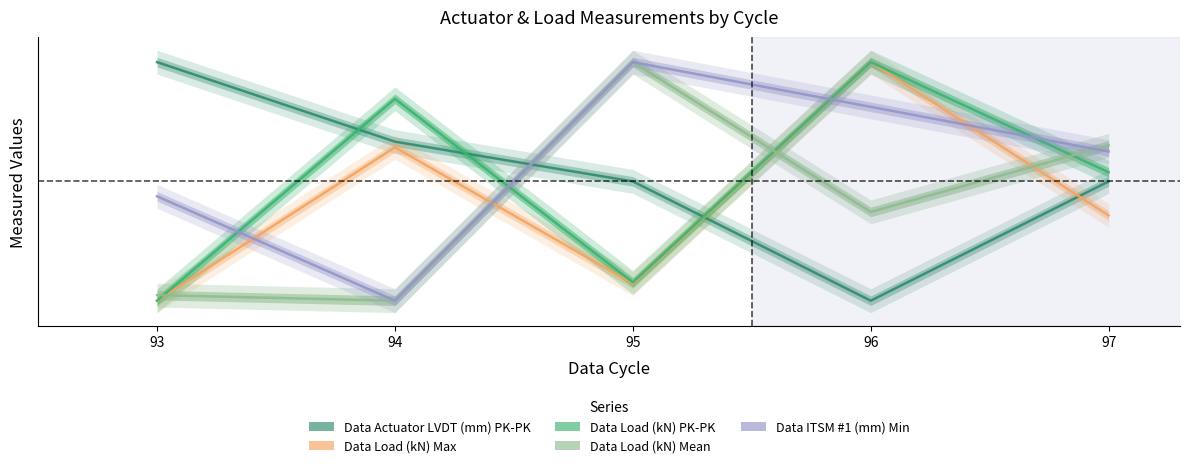

How many lines are shown in the chart?

5